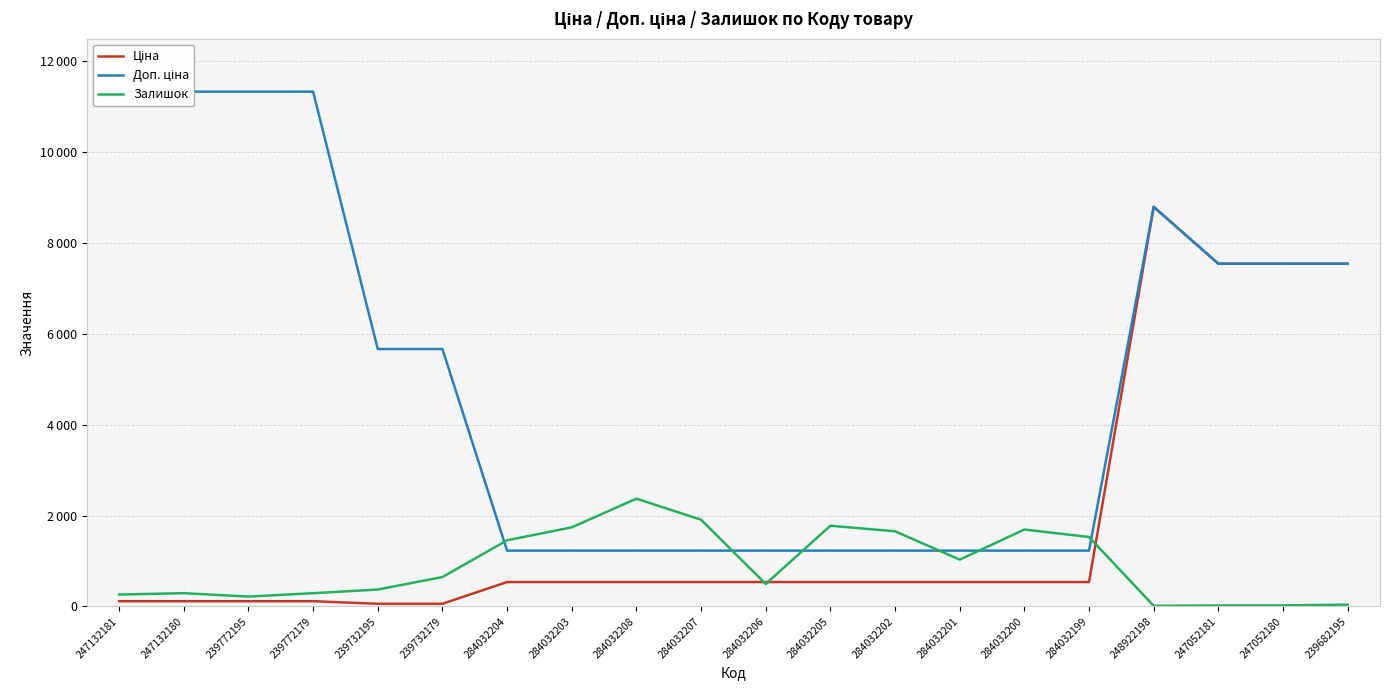

Reading left to right, what are all the values shown in this chart?

Ціна: 247132181=113.3	247132180=113.3	239772195=113.3	239772179=113.3	239732195=56.7	239732179=56.7	284032204=535.4	284032203=535.4	284032208=535.4	284032207=535.4	284032206=535.4	284032205=535.4	284032202=535.4	284032201=535.4	284032200=535.4	284032199=535.4	248922198=8797.6	247052181=7545.9	247052180=7545.9	239682195=7545.9
Доп. ціна: 247132181=11334.0	247132180=11334.0	239772195=11334.0	239772179=11334.0	239732195=5667.0	239732179=5667.0	284032204=1227.2	284032203=1227.2	284032208=1227.2	284032207=1227.2	284032206=1227.2	284032205=1227.2	284032202=1227.2	284032201=1227.2	284032200=1227.2	284032199=1227.2	248922198=8797.6	247052181=7545.9	247052180=7545.9	239682195=7545.9
Залишок: 247132181=260.0	247132180=290.0	239772195=215.0	239772179=290.0	239732195=370.0	239732179=645.0	284032204=1455.0	284032203=1740.0	284032208=2371.0	284032207=1908.0	284032206=493.0	284032205=1775.0	284032202=1653.0	284032201=1029.0	284032200=1692.0	284032199=1527.0	248922198=11.0	247052181=19.0	247052180=21.0	239682195=38.0